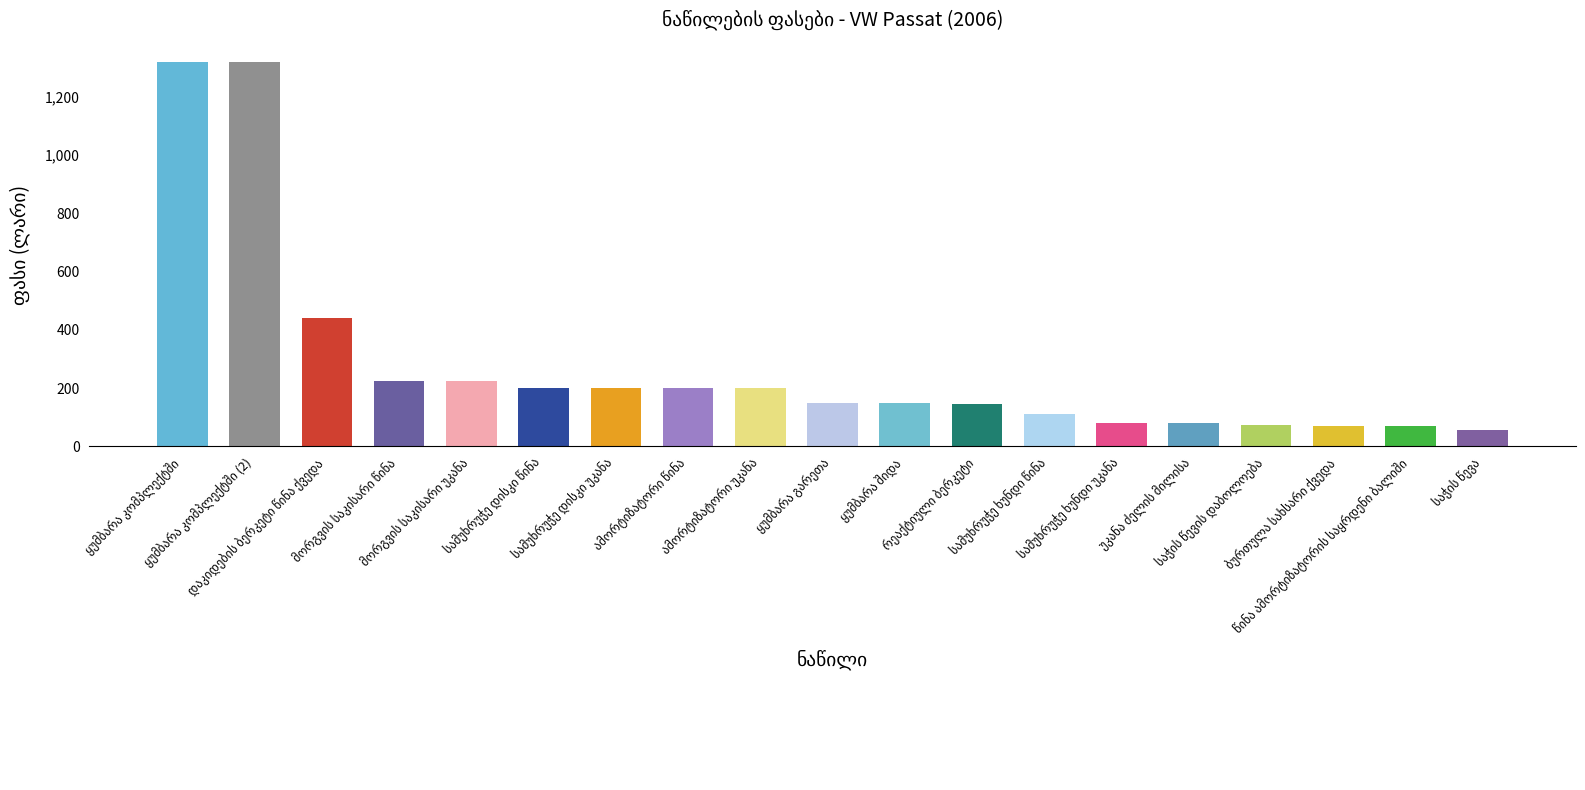

What is the maximum value shown in the chart?

1320